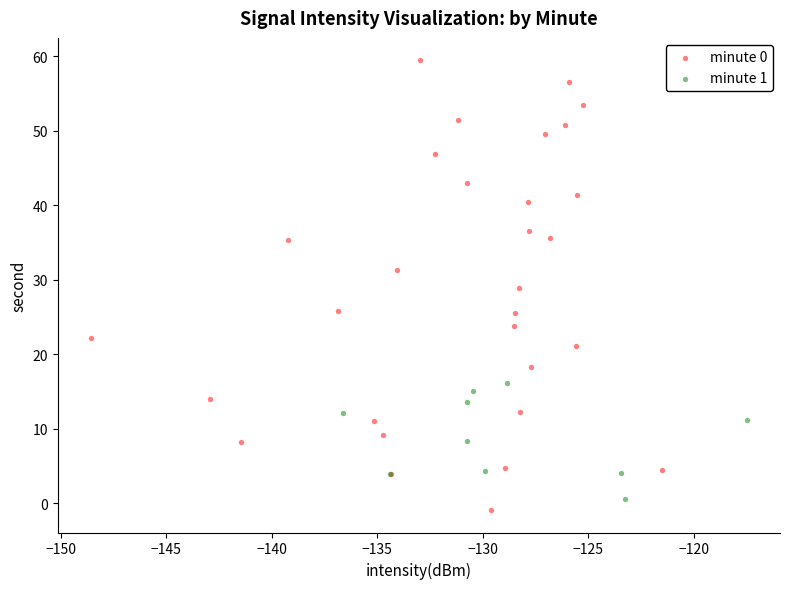

Which series has the widest spread of Y values?

minute 0